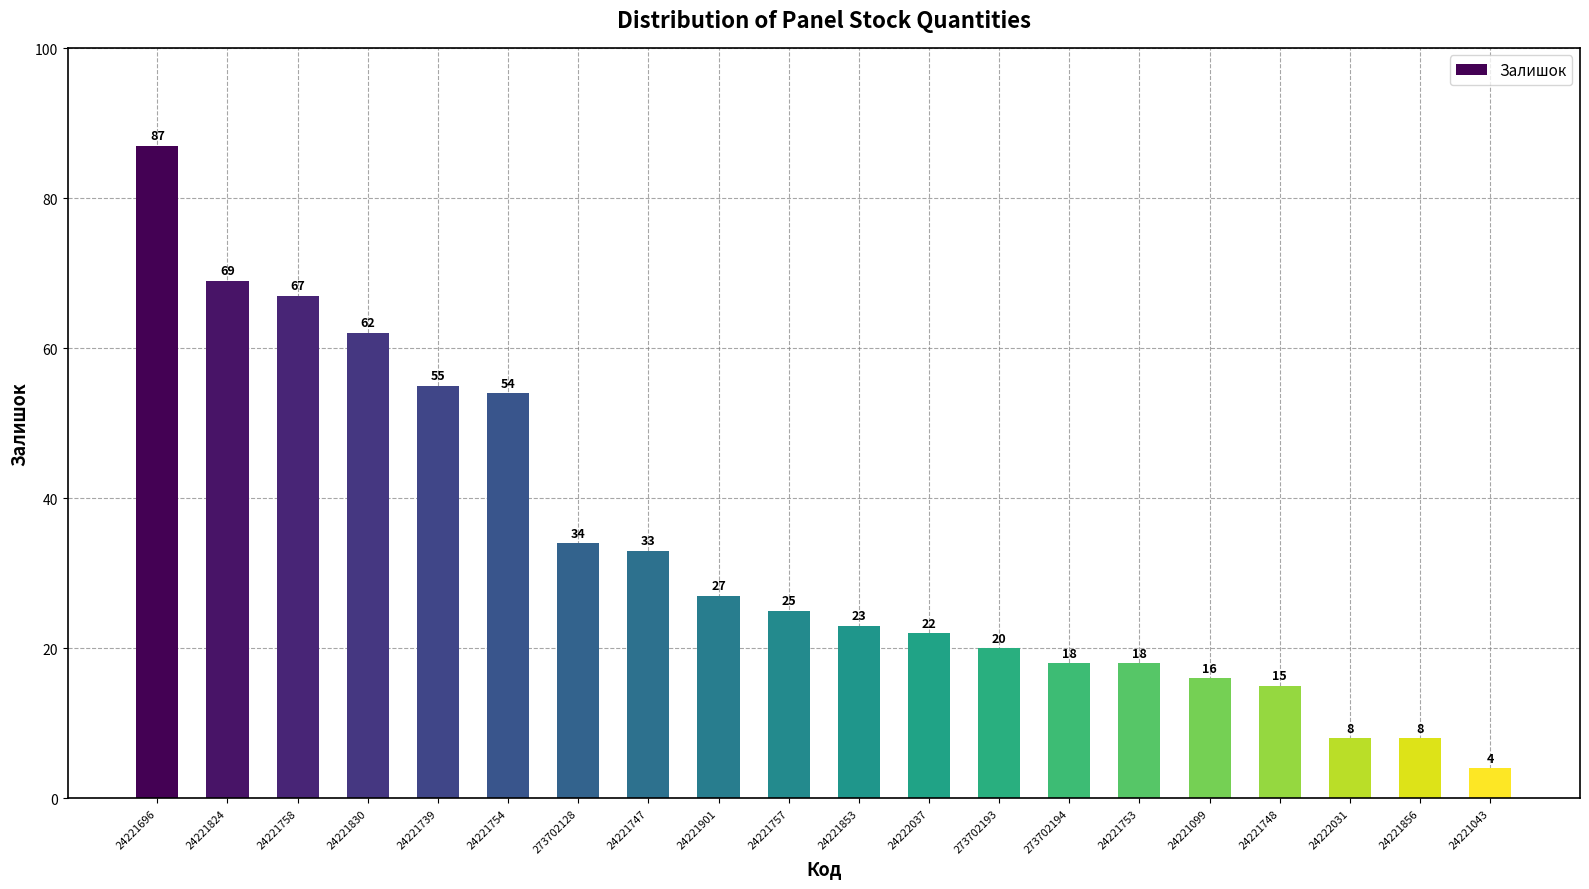

What position from the right is 24221901?

12